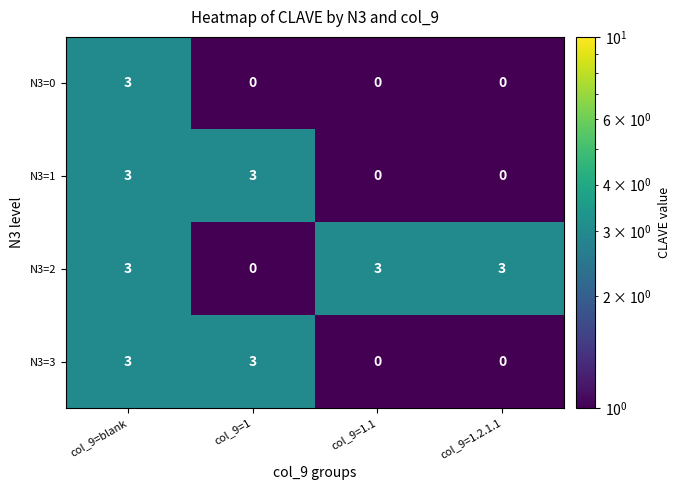

Reading left to right, list all the values displayed in this chart.

N3=0: col_9=blank=3	col_9=1=0	col_9=1.1=0	col_9=1.2.1.1=0
N3=1: col_9=blank=3	col_9=1=3	col_9=1.1=0	col_9=1.2.1.1=0
N3=2: col_9=blank=3	col_9=1=0	col_9=1.1=3	col_9=1.2.1.1=3
N3=3: col_9=blank=3	col_9=1=3	col_9=1.1=0	col_9=1.2.1.1=0